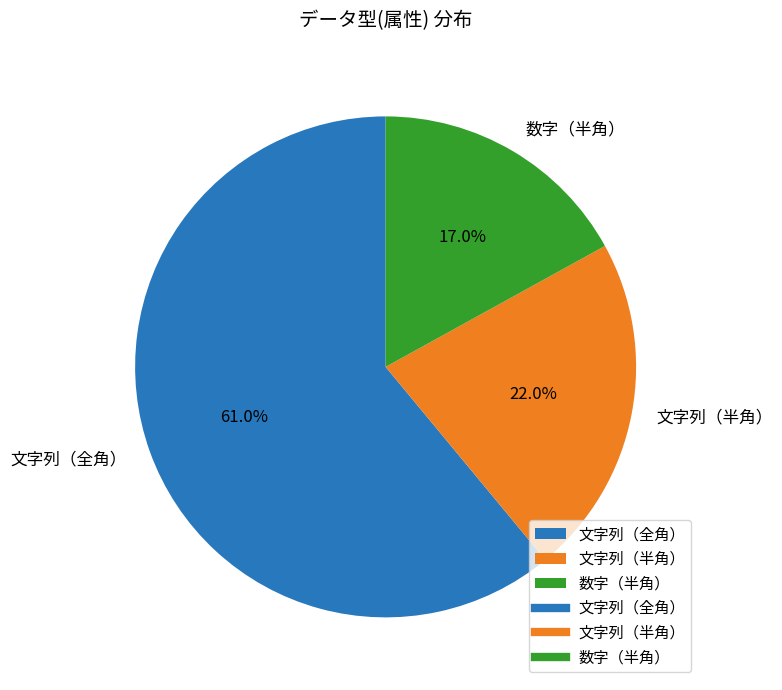

The 数字（半角） slice represents 17% of the pie. True or false?

True